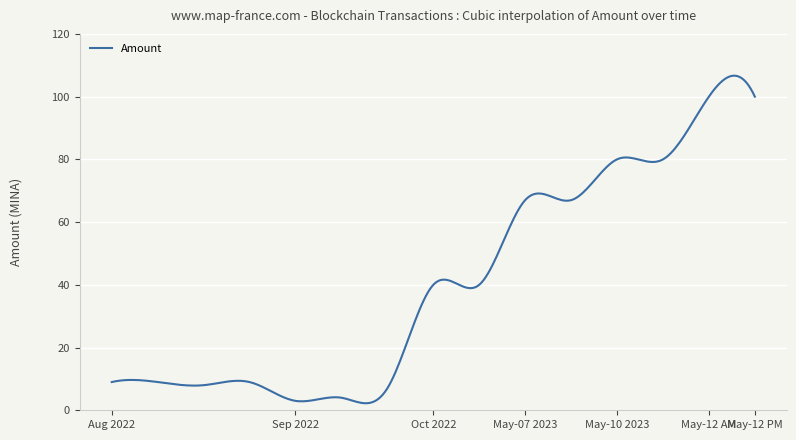

What is the maximum value shown in the chart?

106.7